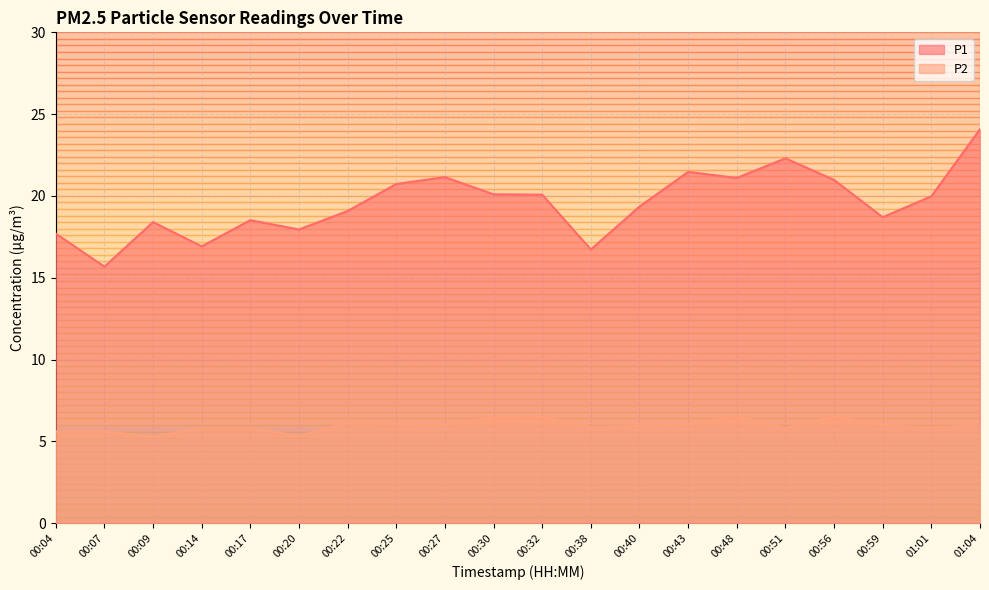

What is the sum of the P2 values at 00:32 and 00:59?

12.5